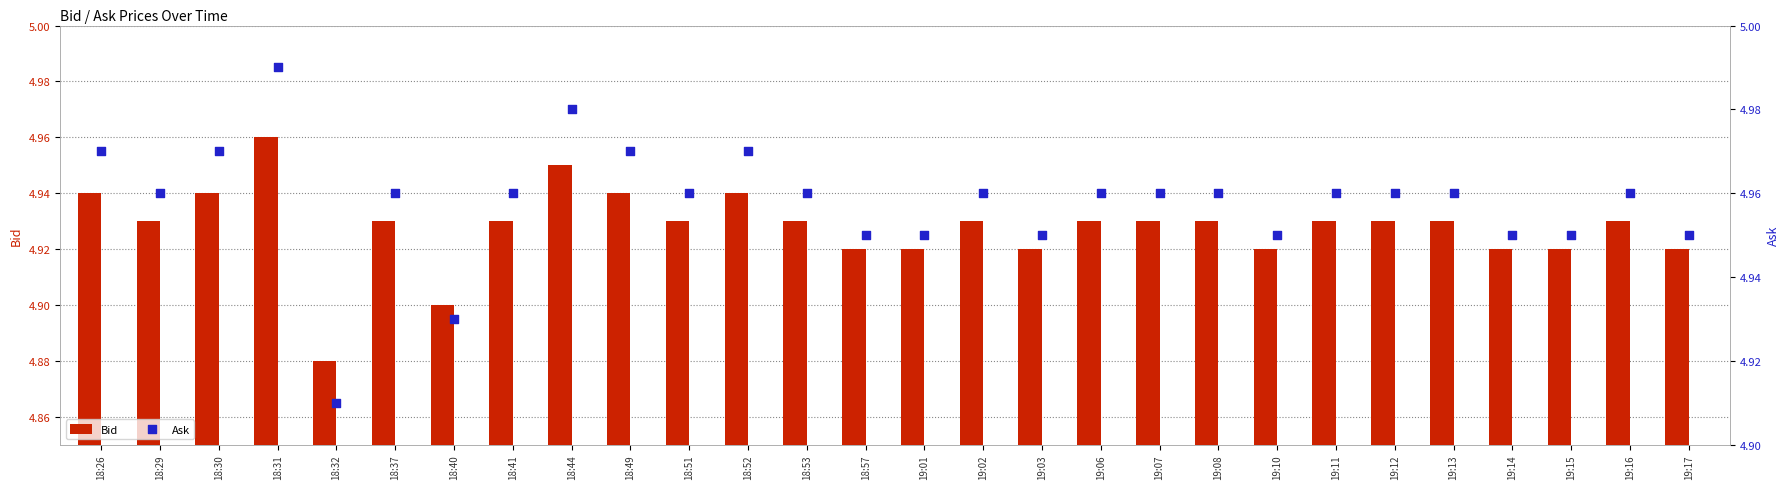

Which series has the largest Y range (max minus min)?

Bid